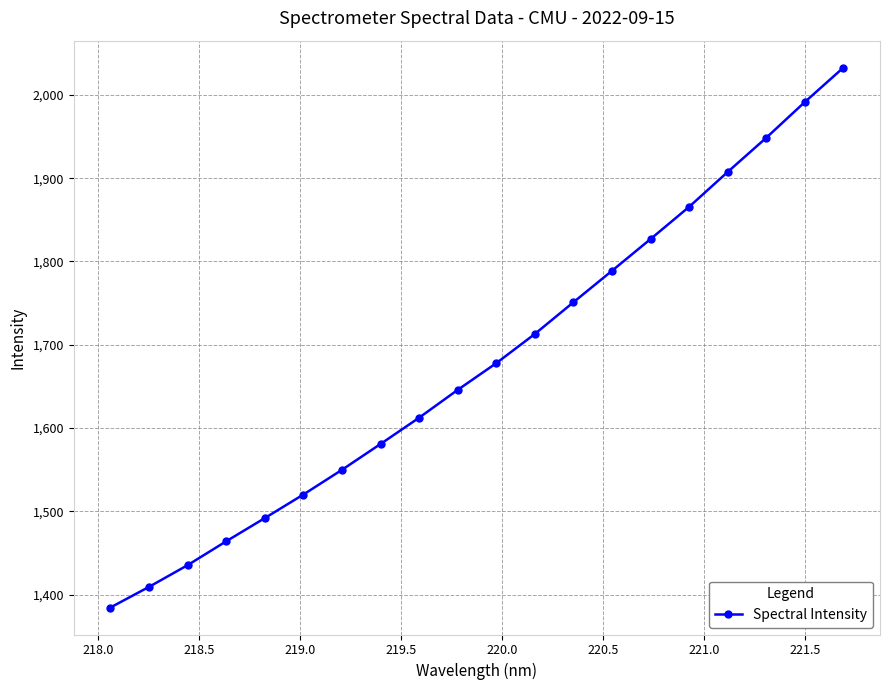

What is the greatest value displayed?

2032.7